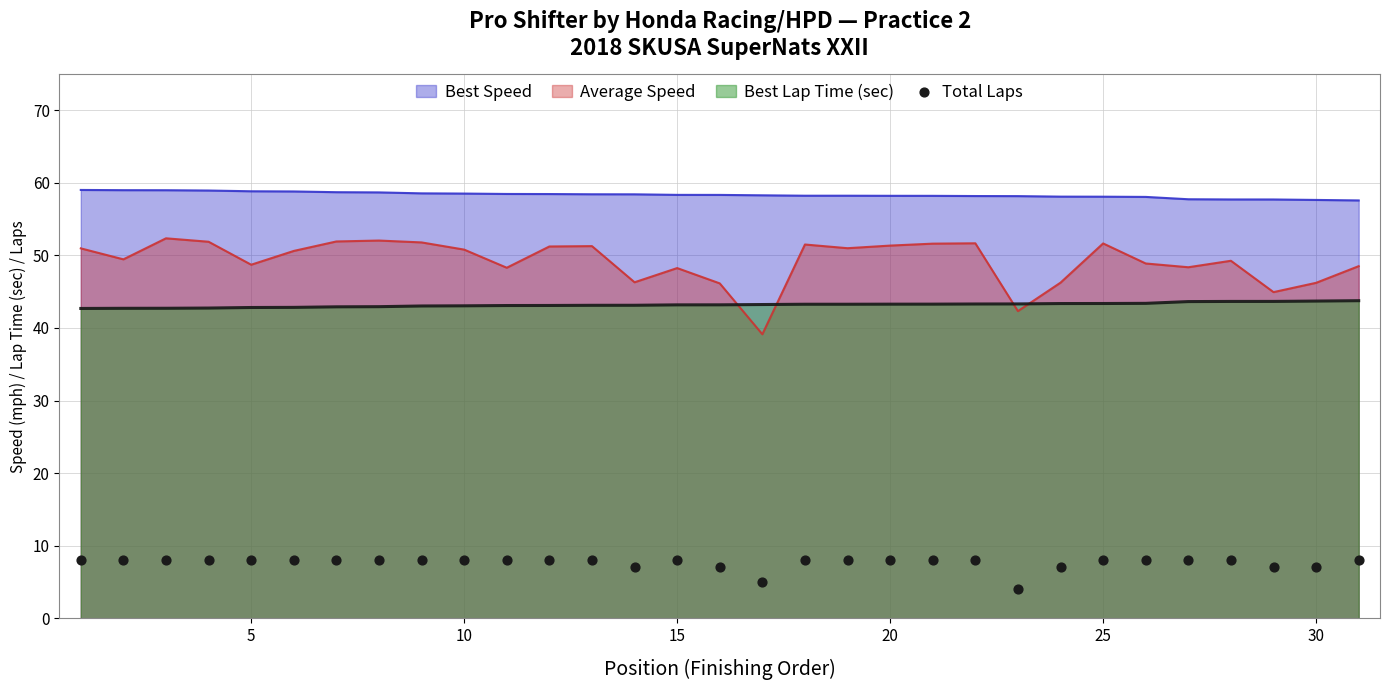

What is the maximum value for Best Speed?

59.0